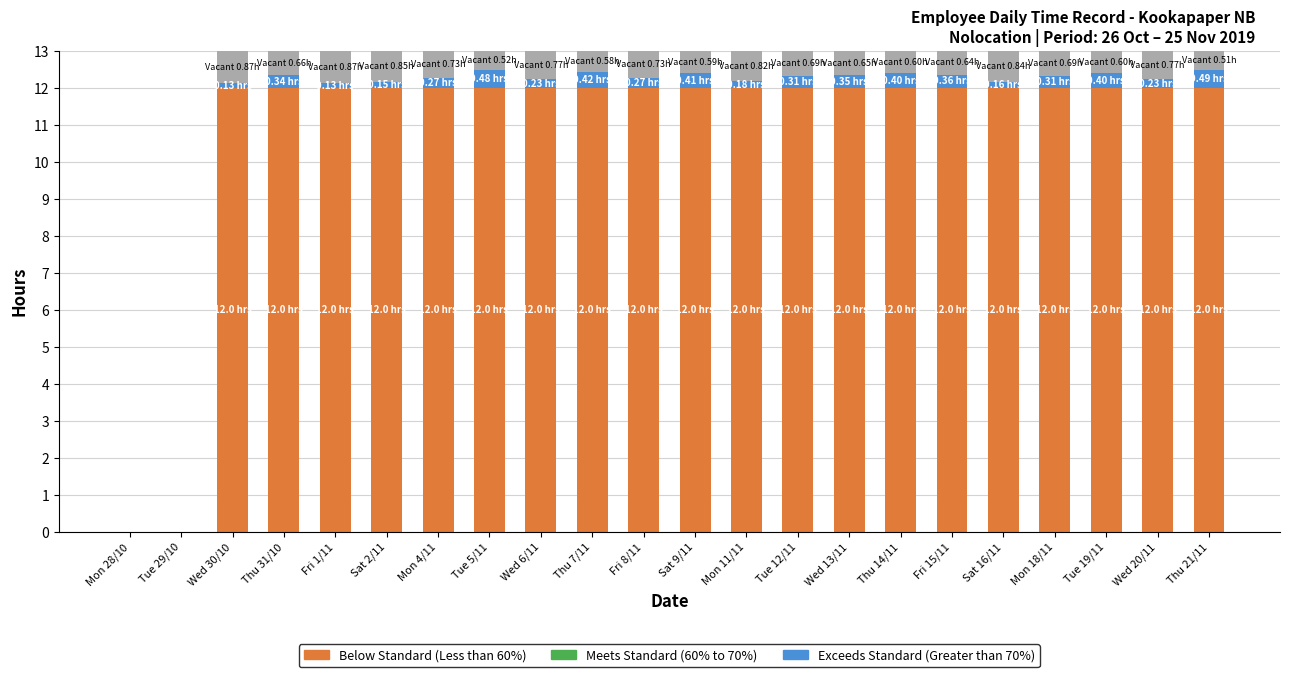

What is the total value across all series at Tue 19/11?

13.0